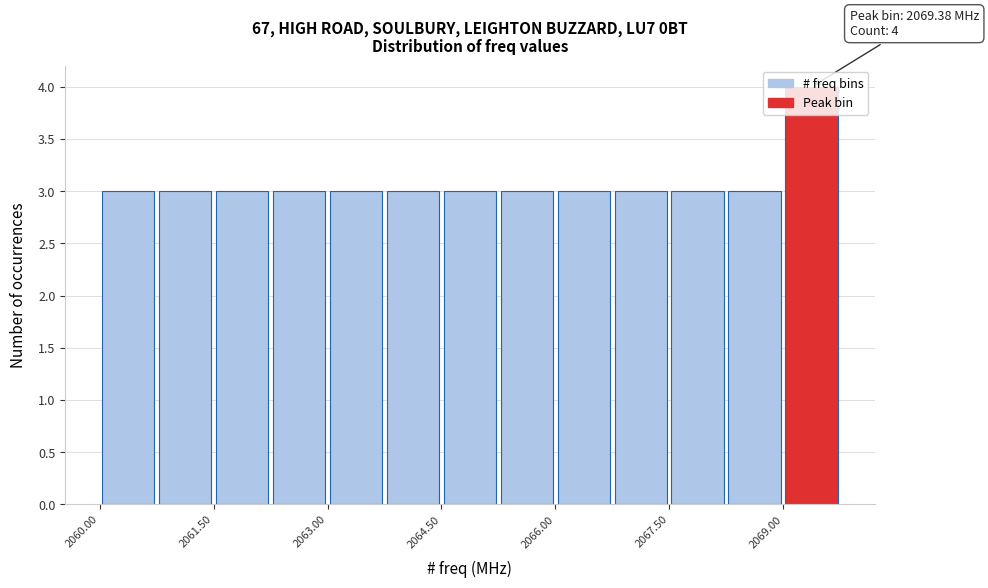

Around what value on the x-axis is the tallest bar? Give the approximate position of its centre, as read against the axis.

2069.4